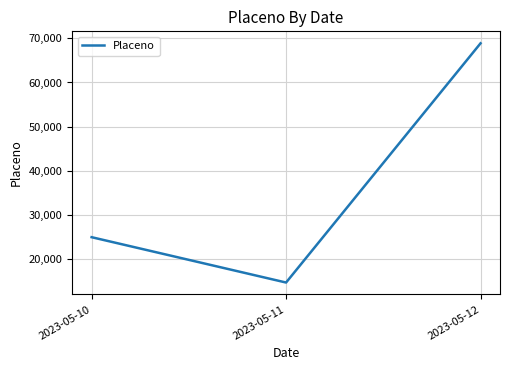

How many values are below 25000?

1